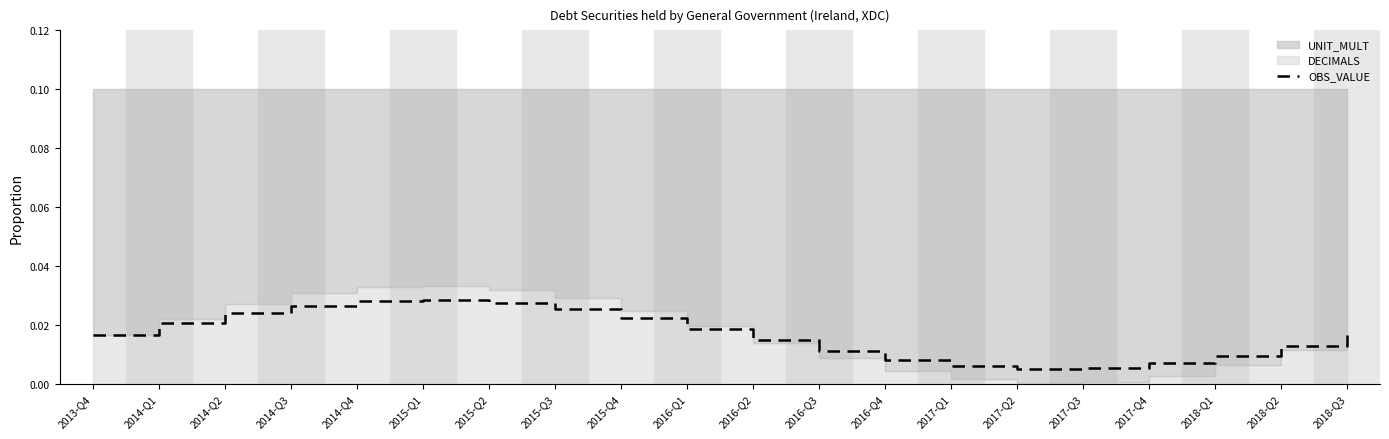

List the labels in order of value, smallest first.

2017-Q2, 2017-Q3, 2017-Q1, 2017-Q4, 2016-Q4, 2018-Q1, 2016-Q3, 2018-Q2, 2016-Q2, 2018-Q3, 2013-Q4, 2016-Q1, 2014-Q1, 2015-Q4, 2014-Q2, 2015-Q3, 2014-Q3, 2015-Q2, 2014-Q4, 2015-Q1